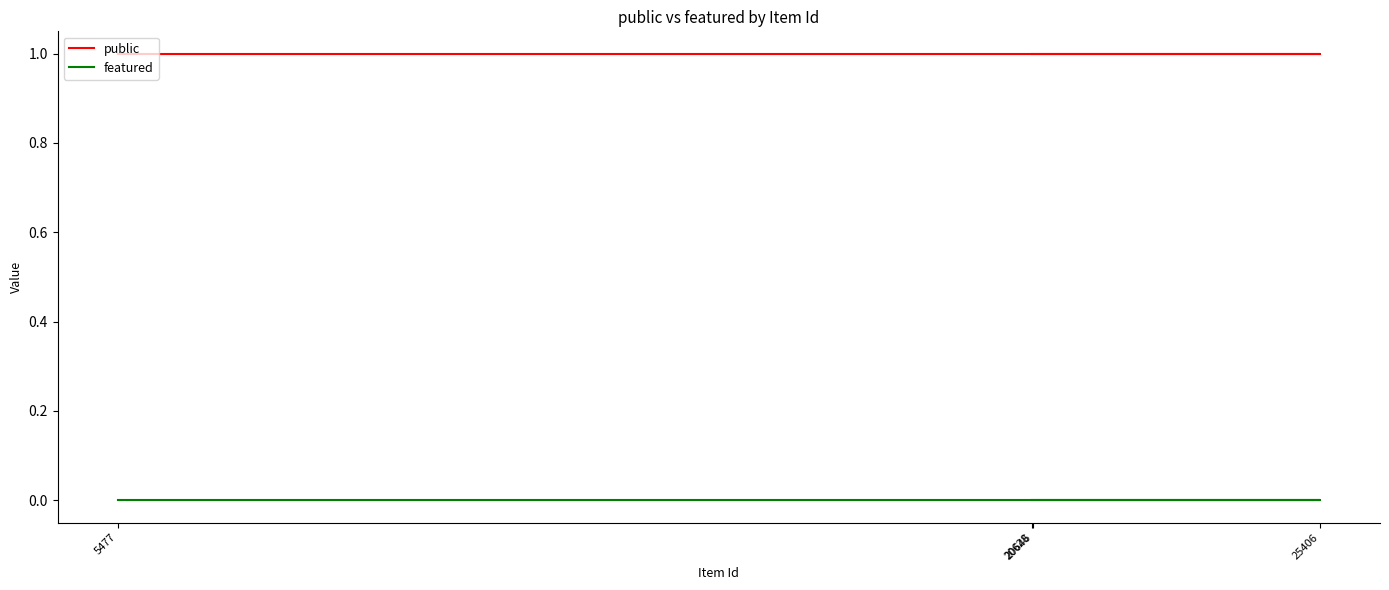

What are all the series names shown in the legend?

public, featured